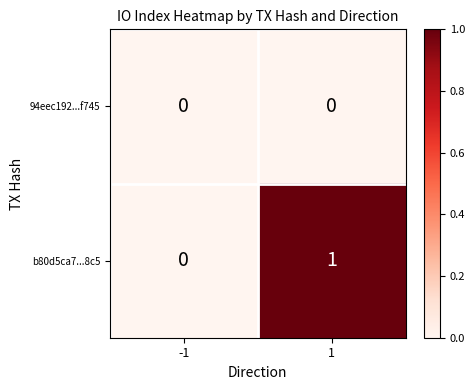

Rank the series by their maximum value, from highest to lowest.

b80d5ca7...8c5, 94eec192...f745